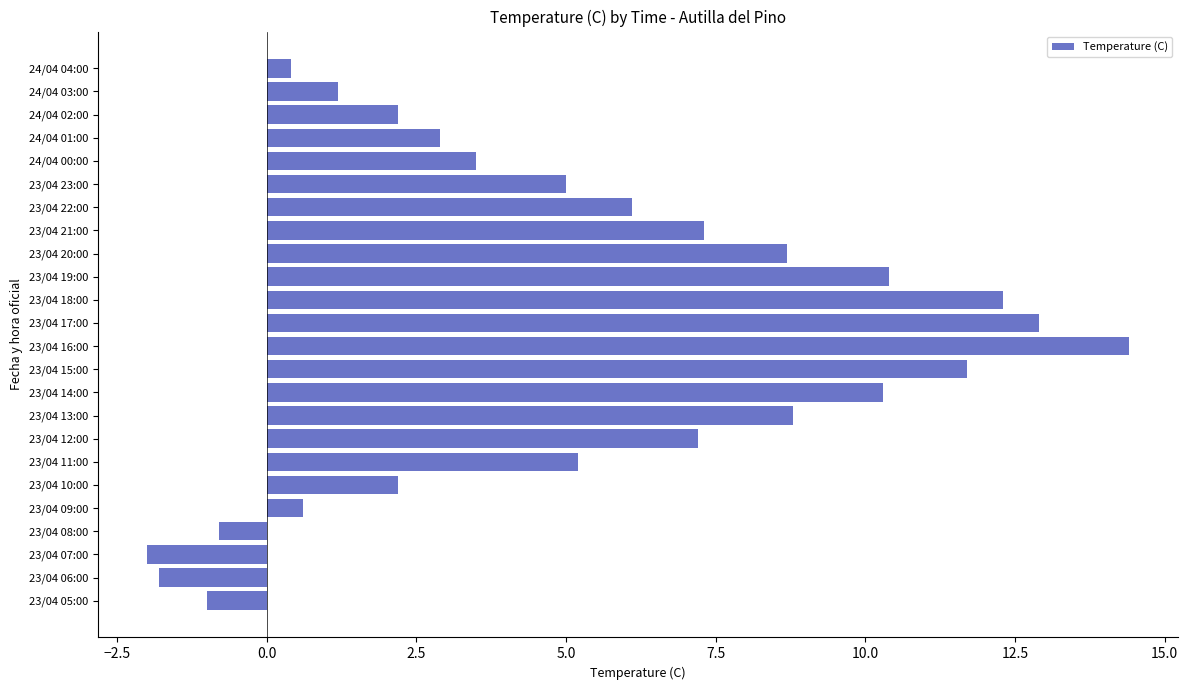

Which label corresponds to the smallest value in the chart?

23/04 07:00